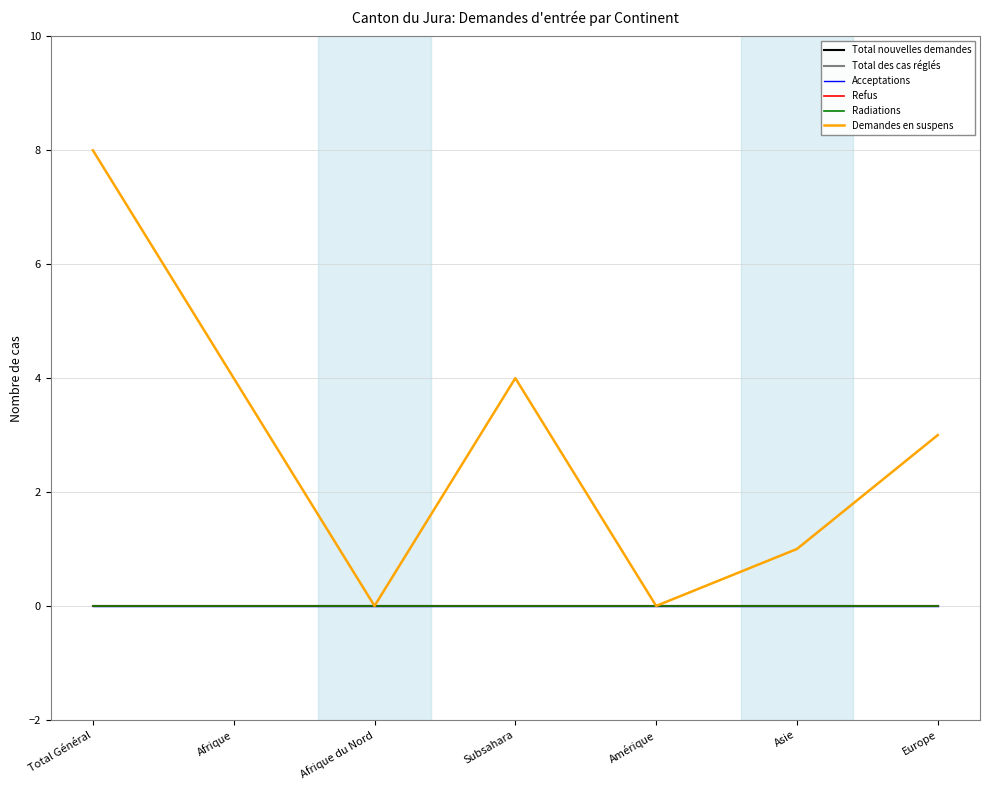

Which label corresponds to the smallest value in the chart?

Total Général